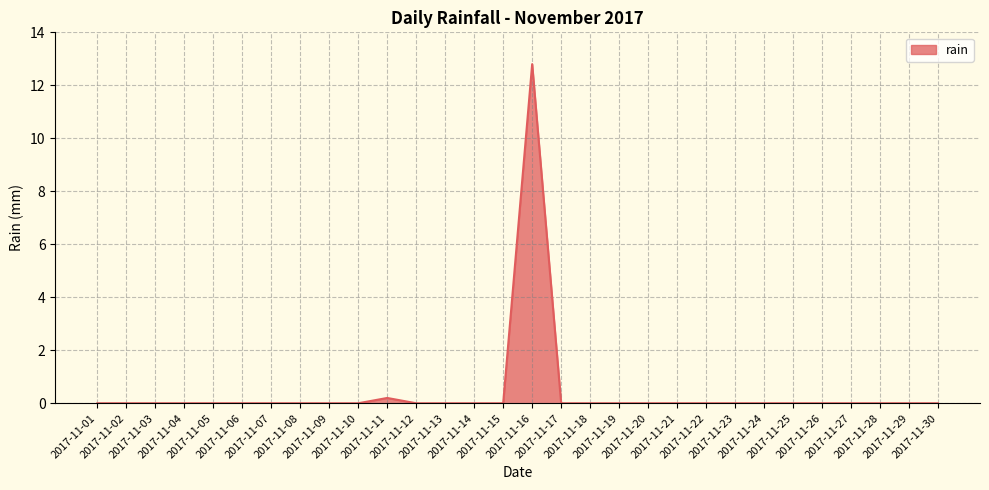

At which category does the chart reach its peak across all series?

2017-11-16